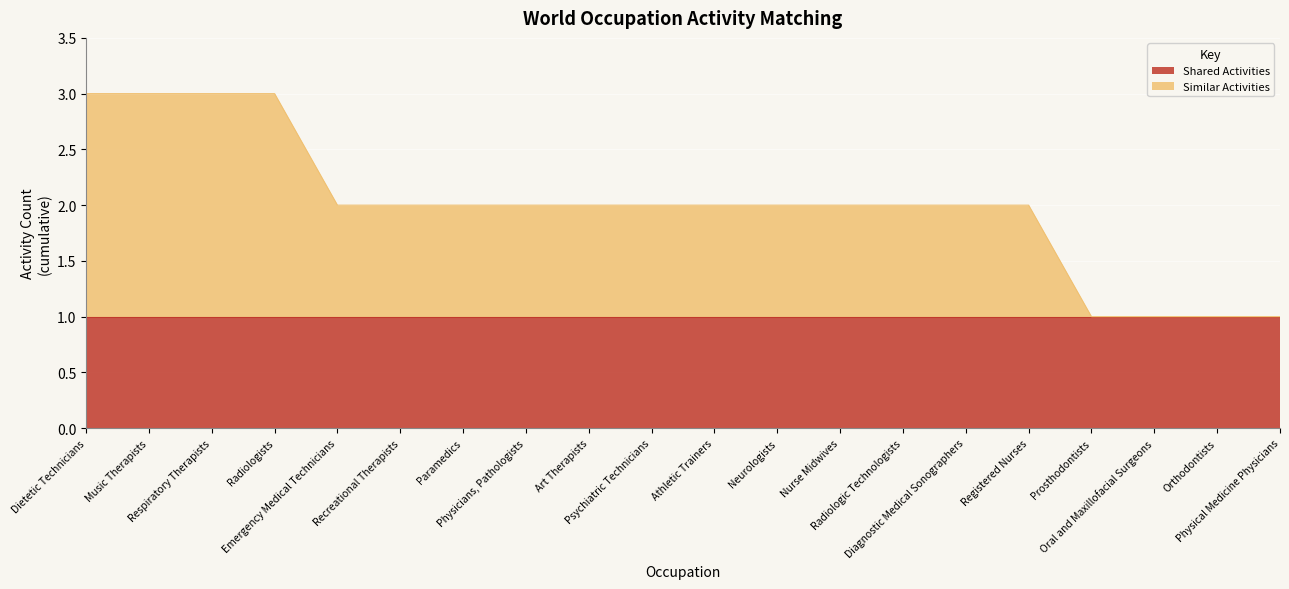

What is the minimum value shown in the chart?

1